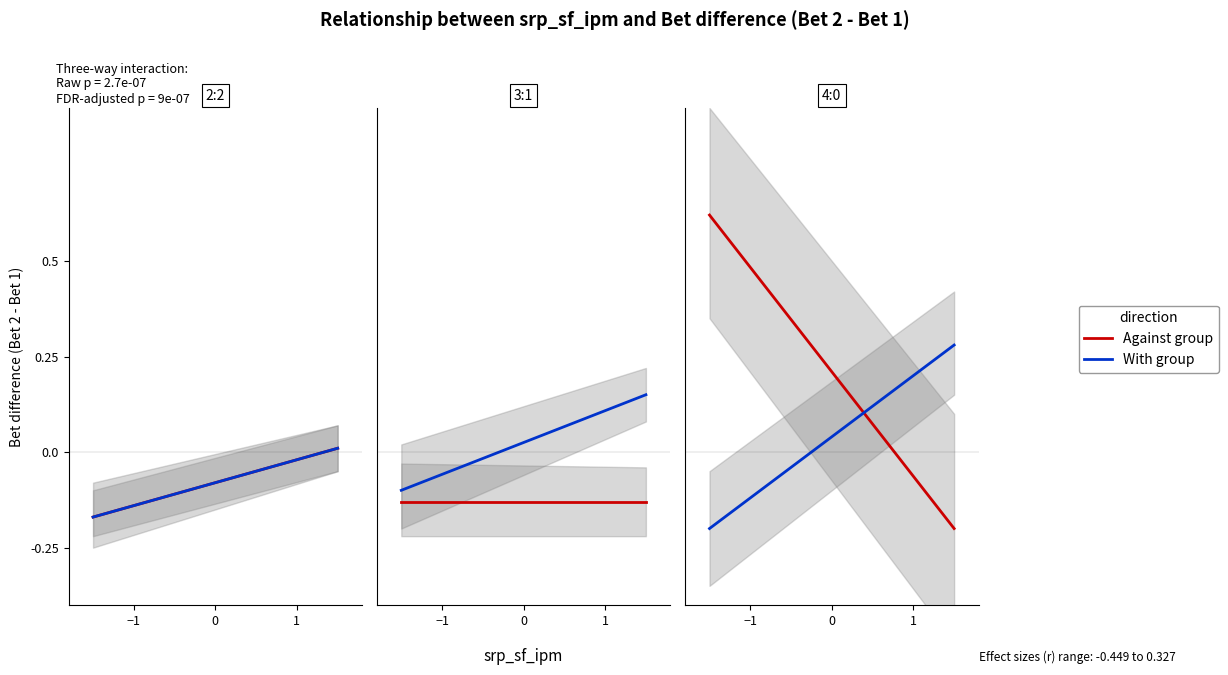

Which has a higher value, 0 or −1?

−1